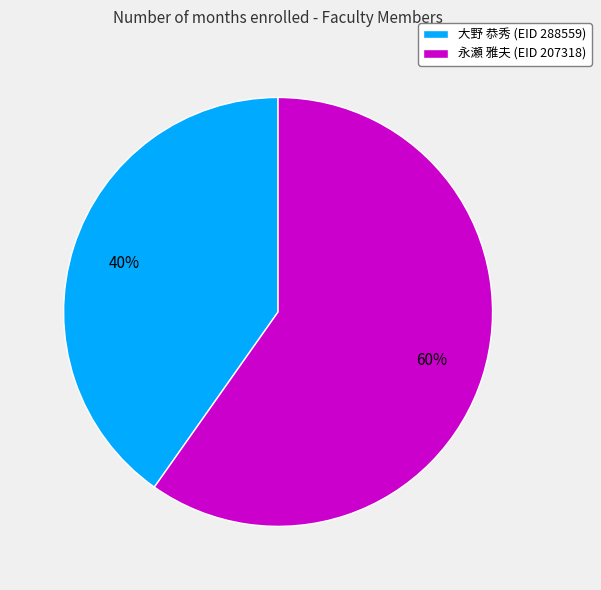

What is the ratio of the value at 大野 恭秀 (EID 288559) to the value at 永瀬 雅夫 (EID 207318)?

0.7